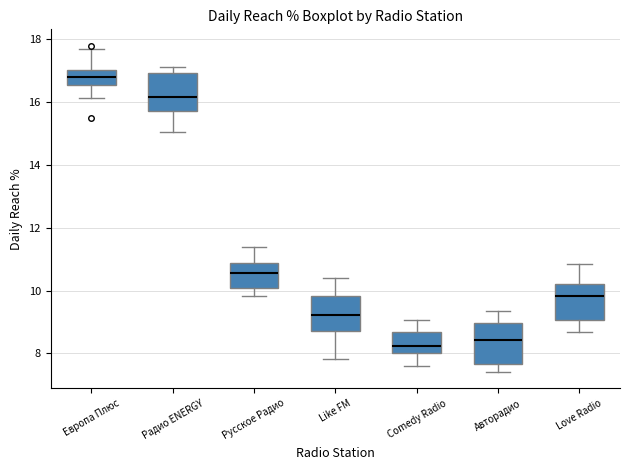

Reading left to right, transcribe this box plot: for each box, give where its median line is, the range the box spans, and where its two whiskers end, as read against the y-axis. The values are not printed on the chart, so give them approximately, as read against the axis.

Европа Плюс: median 16.8, box 16.6 to 17.0, whiskers 16.2 to 17.6
Радио ENERGY: median 16.2, box 15.8 to 17.0, whiskers 15.0 to 17.2
Русское Радио: median 10.6, box 10.0 to 10.8, whiskers 9.8 to 11.4
Like FM: median 9.2, box 8.8 to 9.8, whiskers 7.8 to 10.4
Comedy Radio: median 8.2, box 8.0 to 8.6, whiskers 7.6 to 9.0
Авторадио: median 8.4, box 7.6 to 9.0, whiskers 7.4 to 9.4
Love Radio: median 9.8, box 9.0 to 10.2, whiskers 8.6 to 10.8